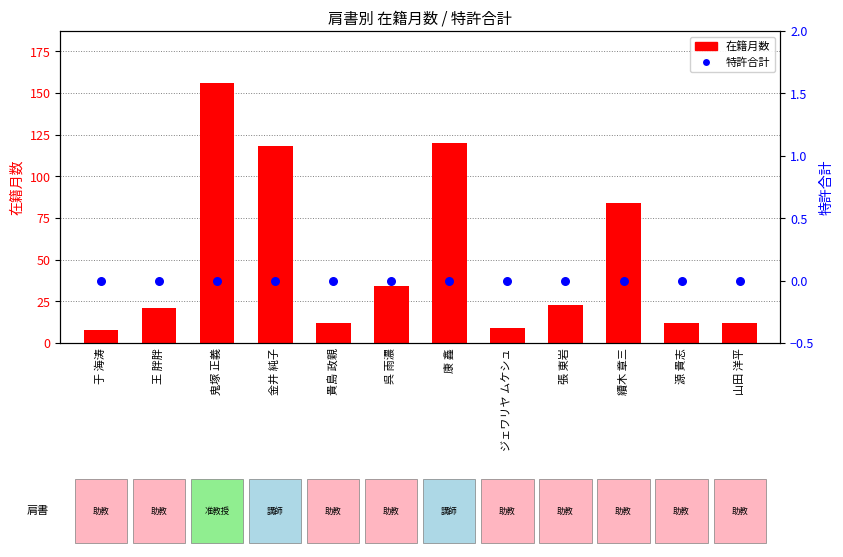

Which series reaches the maximum Y coordinate?

在籍月数